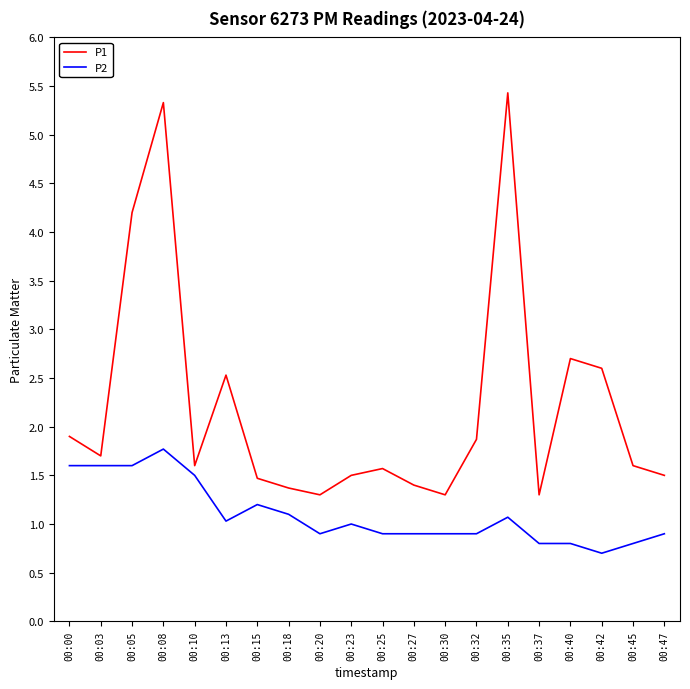

Reading left to right, what are all the values shown in this chart?

P1: 1.9	1.7	4.2	5.3	1.6	2.5	1.5	1.4	1.3	1.5	1.6	1.4	1.3	1.9	5.4	1.3	2.7	2.6	1.6	1.5
P2: 1.6	1.6	1.6	1.8	1.5	1.0	1.2	1.1	0.9	1.0	0.9	0.9	0.9	0.9	1.1	0.8	0.8	0.7	0.8	0.9